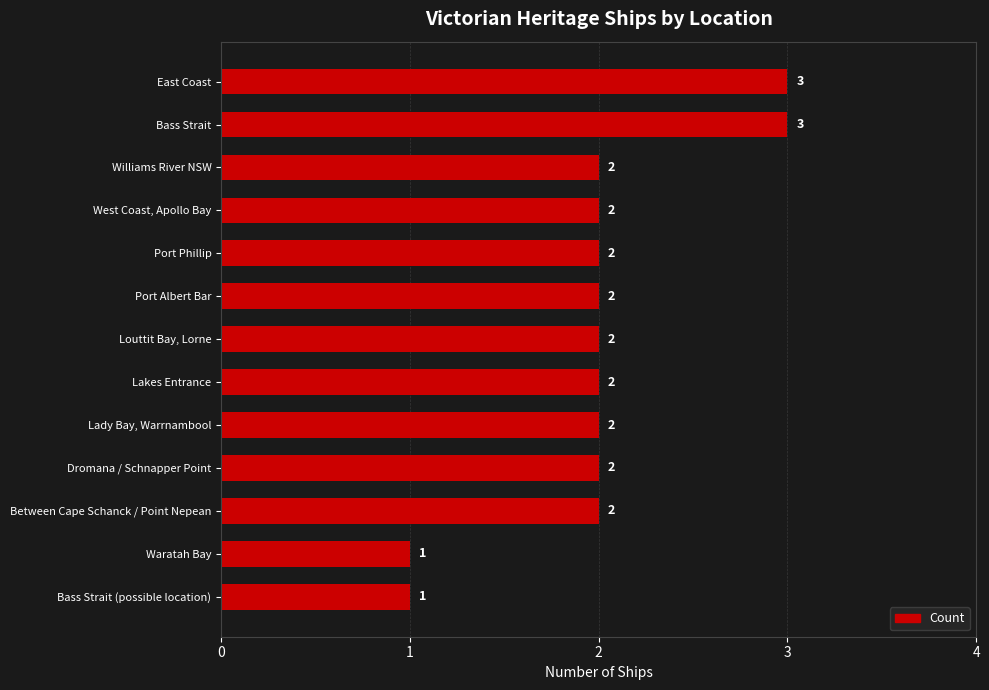

Reading bottom to top, transcribe all the data shown in this chart.

Bass Strait (possible location)=1	Waratah Bay=1	Between Cape Schanck / Point Nepean=2	Dromana / Schnapper Point=2	Lady Bay, Warrnambool=2	Lakes Entrance=2	Louttit Bay, Lorne=2	Port Albert Bar=2	Port Phillip=2	West Coast, Apollo Bay=2	Williams River NSW=2	Bass Strait=3	East Coast=3